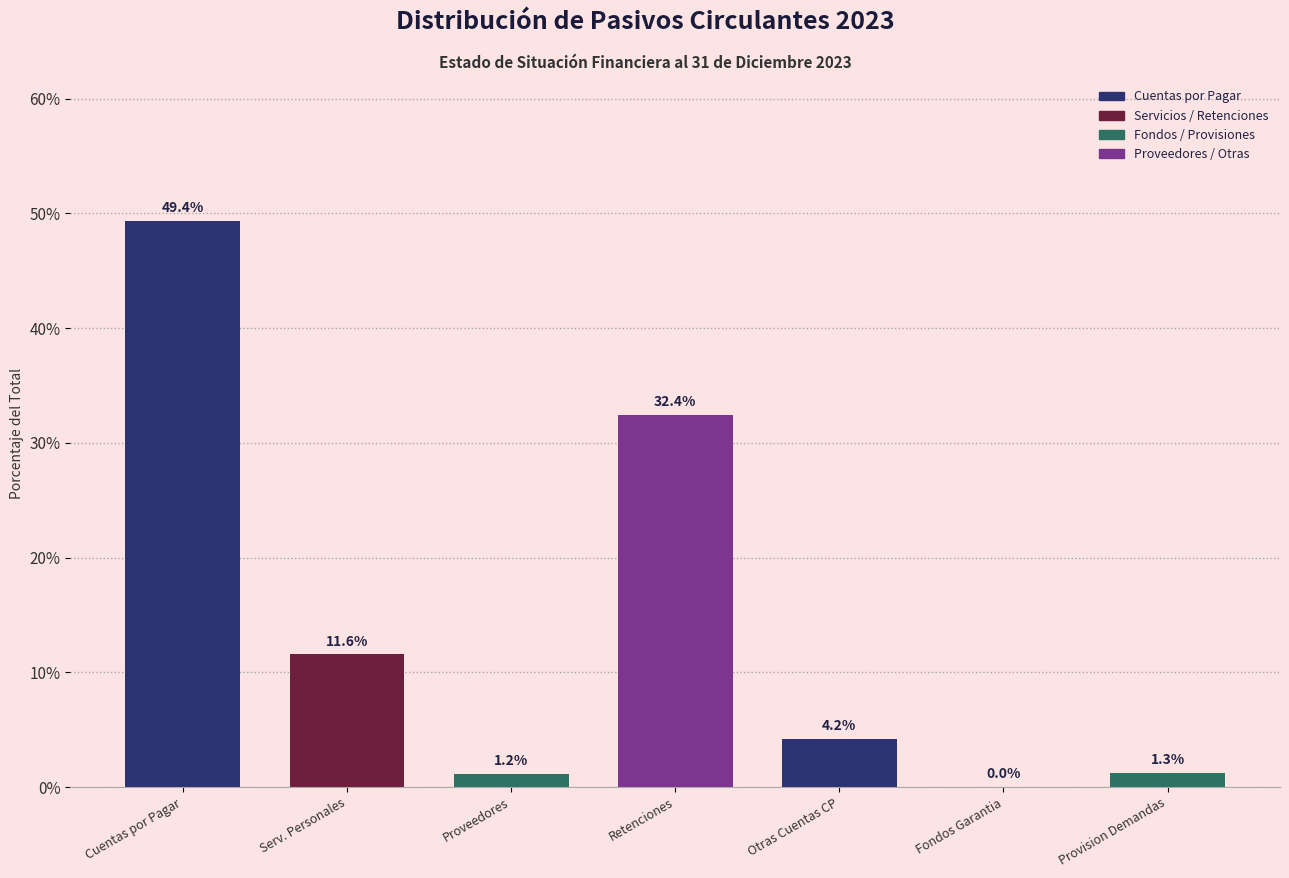

What is the greatest value displayed?

49.4